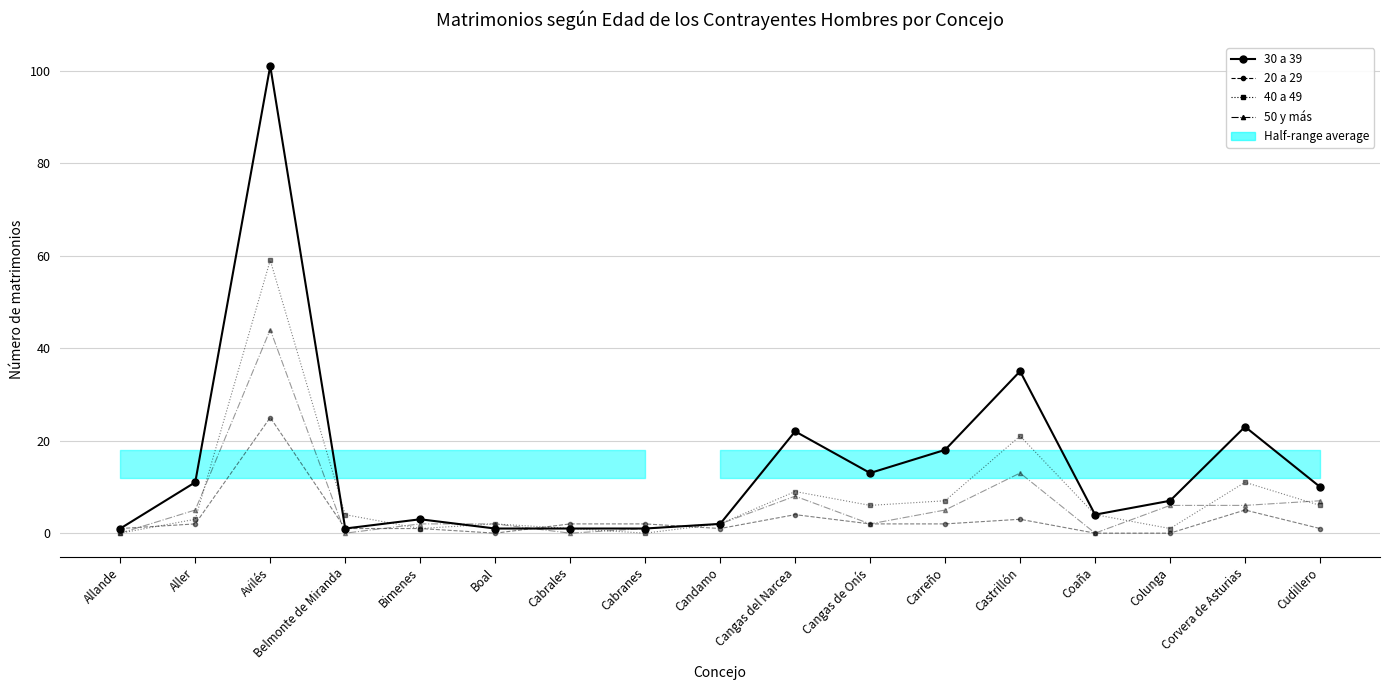

How many data points in 20 a 29 are less than 2?

8